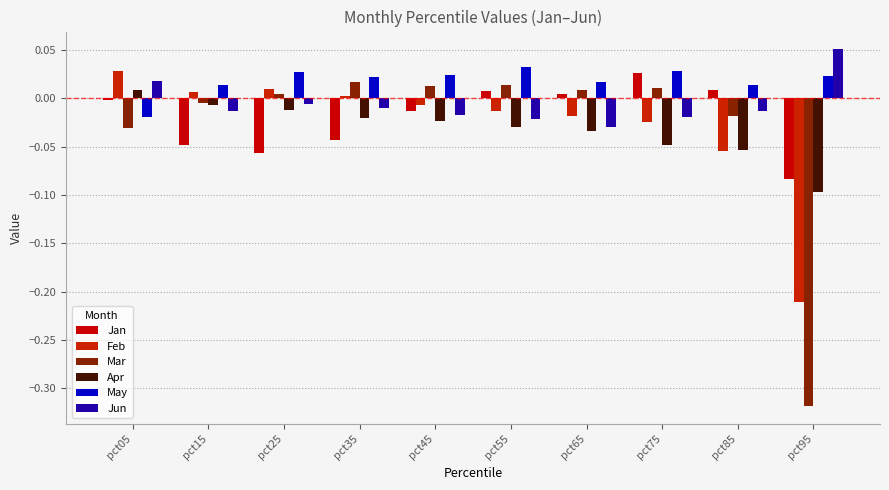

At which category does the chart reach its peak across all series?

pct95